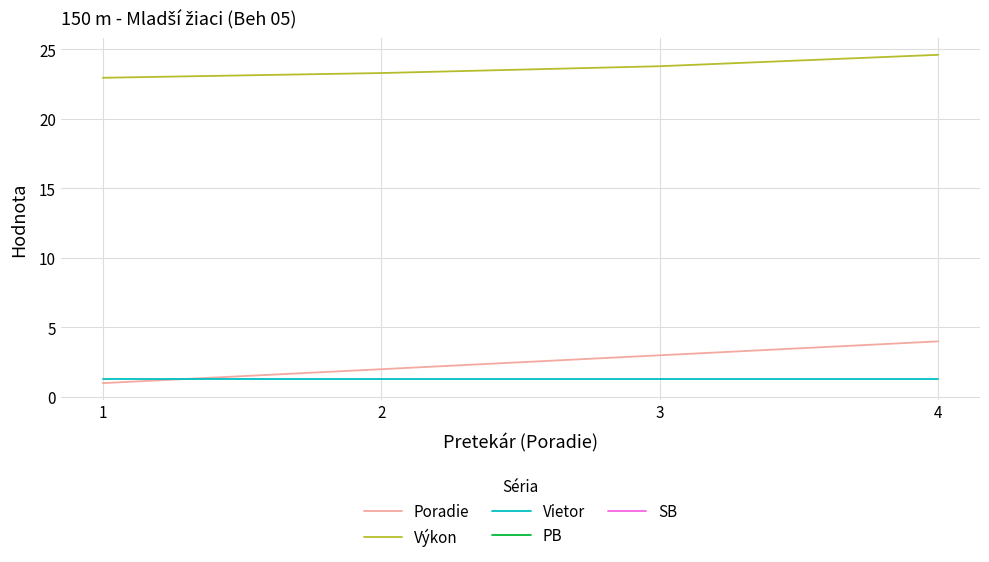

List the labels in order of Poradie value, largest first.

4, 3, 2, 1